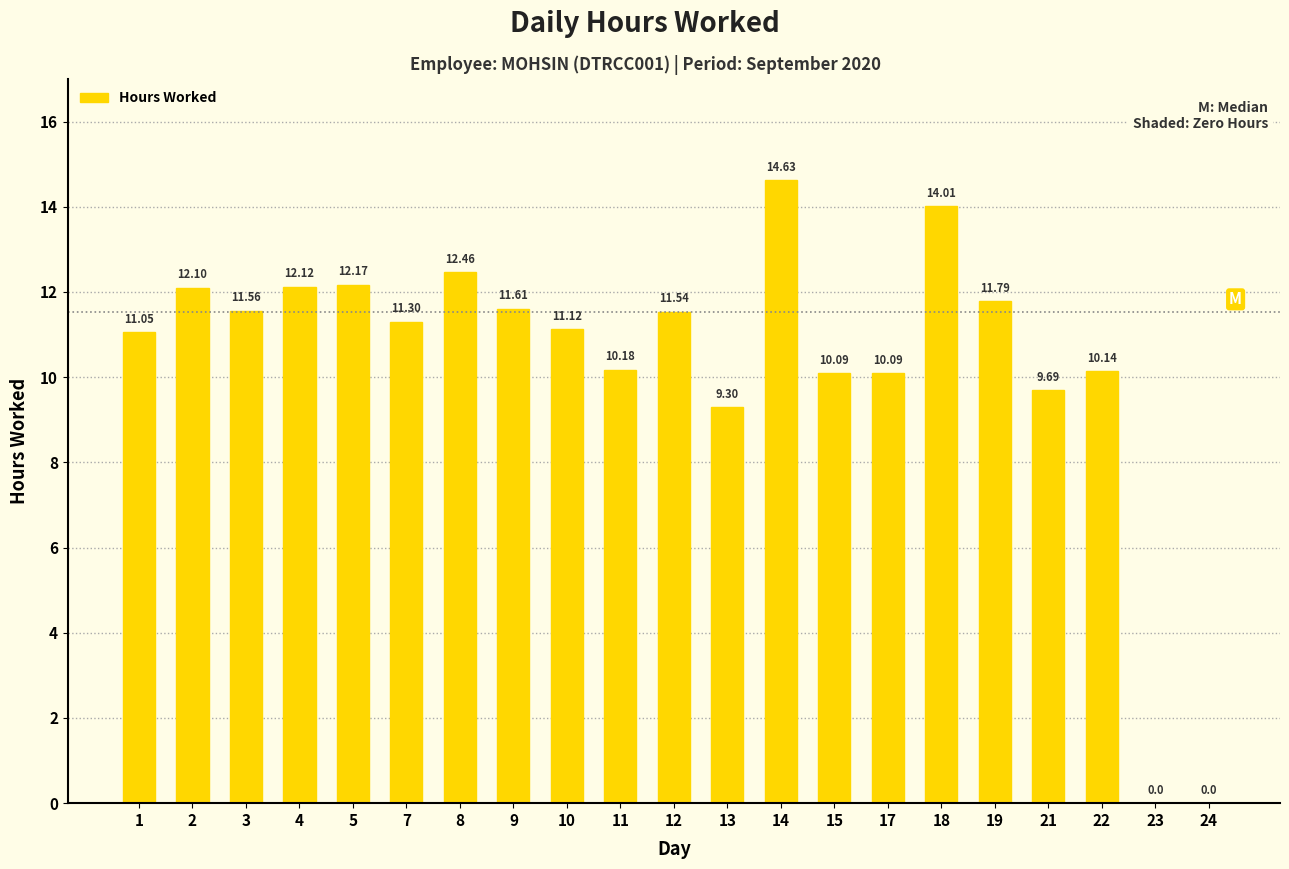

What is the sum of the values at 12 and 7?

22.8